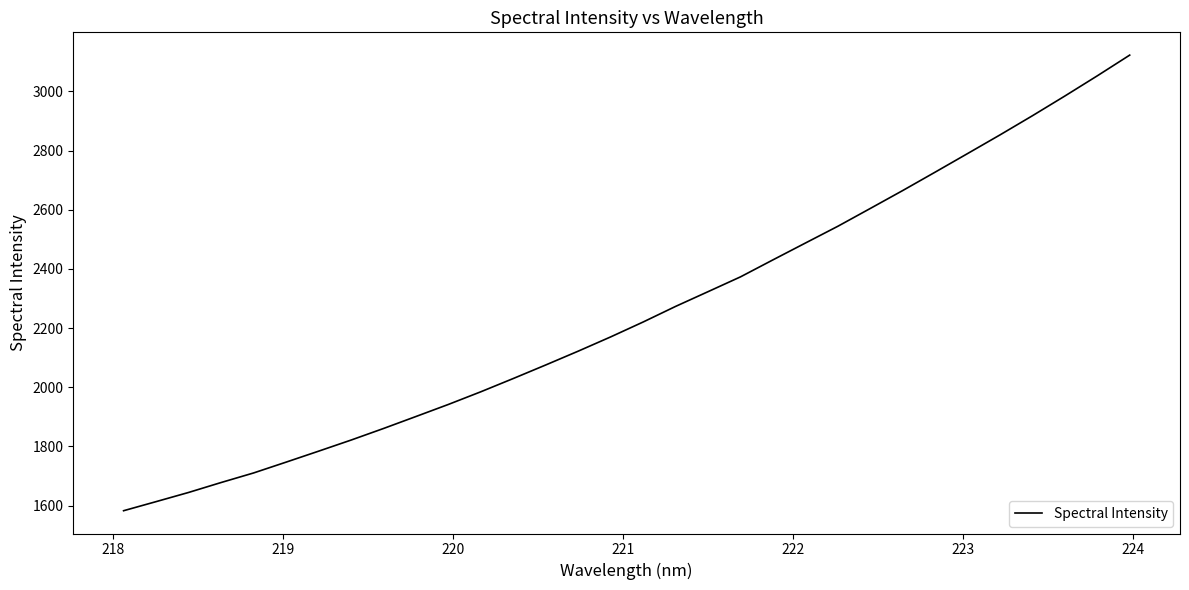

What is the greatest value displayed?

3122.8